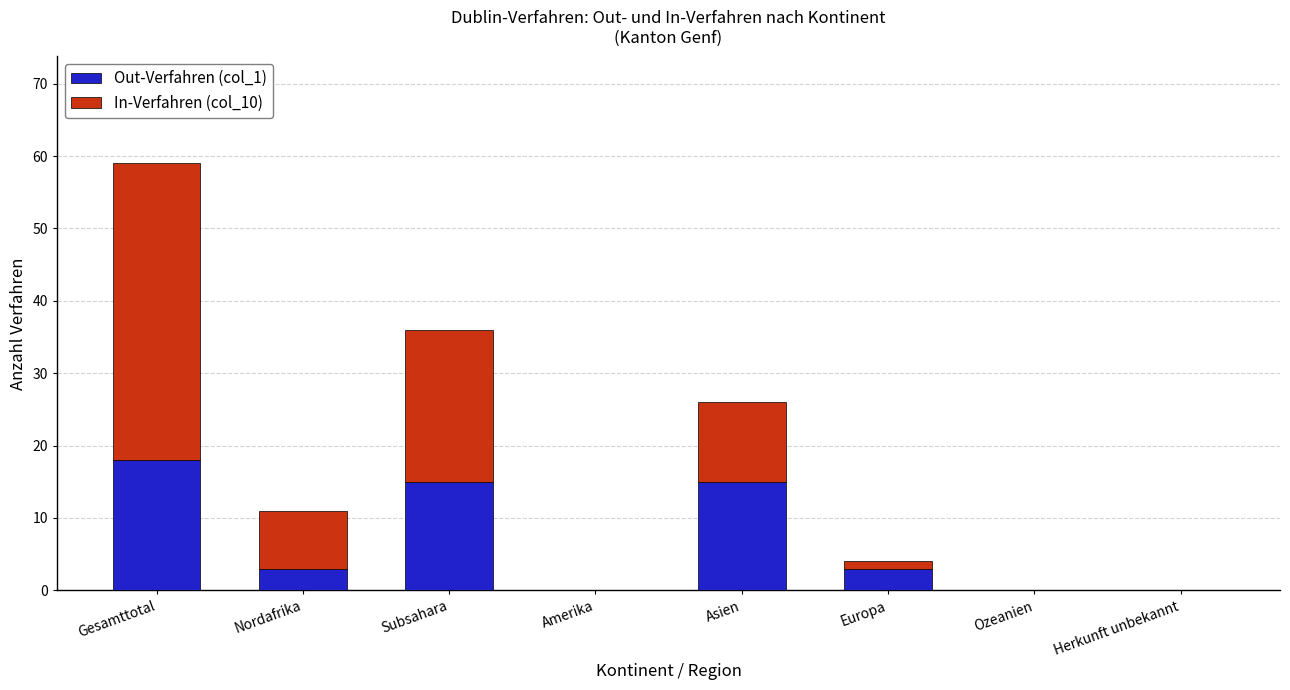

What is the average value of the Out-Verfahren (col_1) series?

7